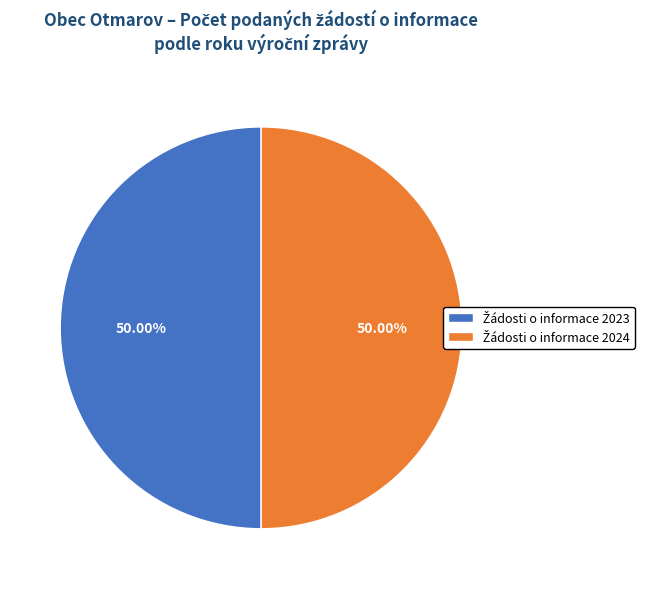

Count the number of slices in the pie.

2